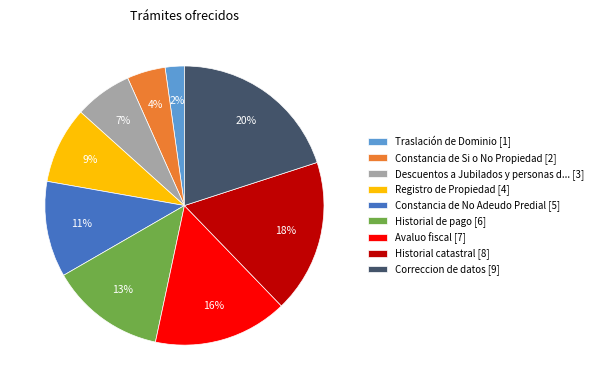

Combined, do Avaluo fiscal [7] and Historial catastral [8] account for over 50%?

No